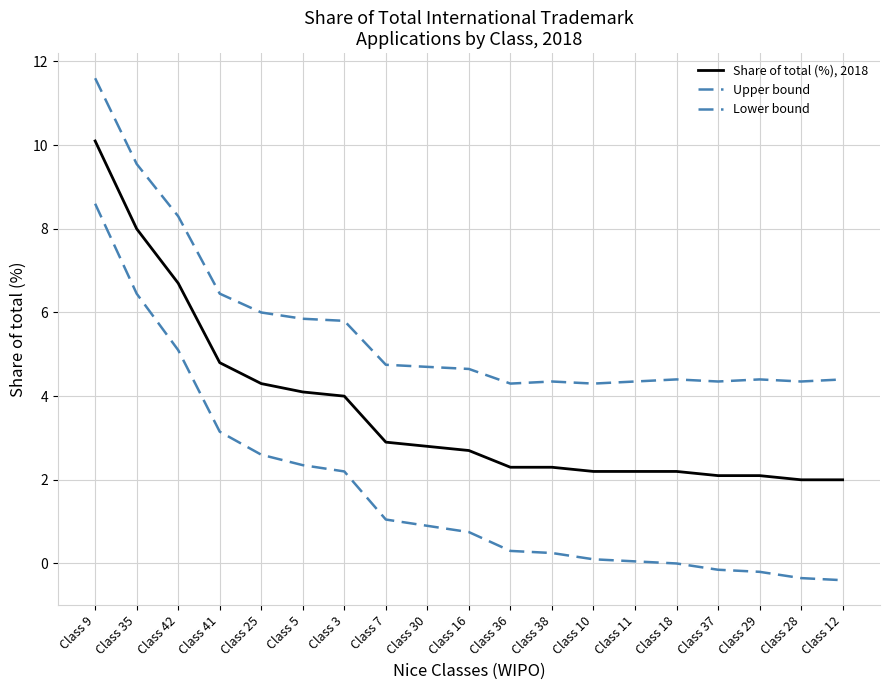

Between Class 41 and Class 5, which series saw the biggest shift?

Lower bound